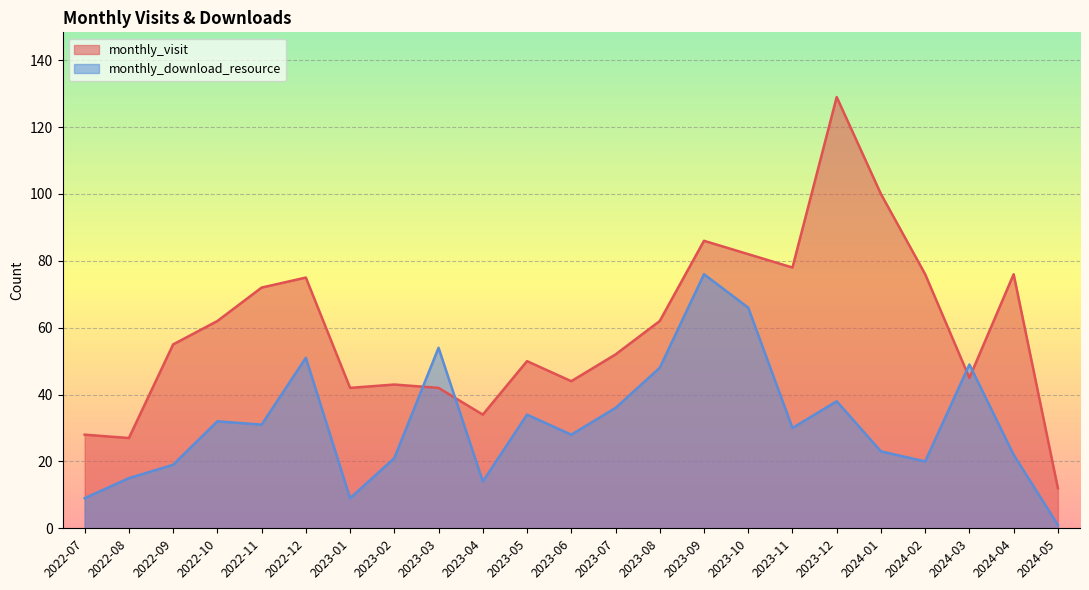

Between which two adjacent categories do monthly_download_resource and monthly_visit first intersect?

2023-02 and 2023-03